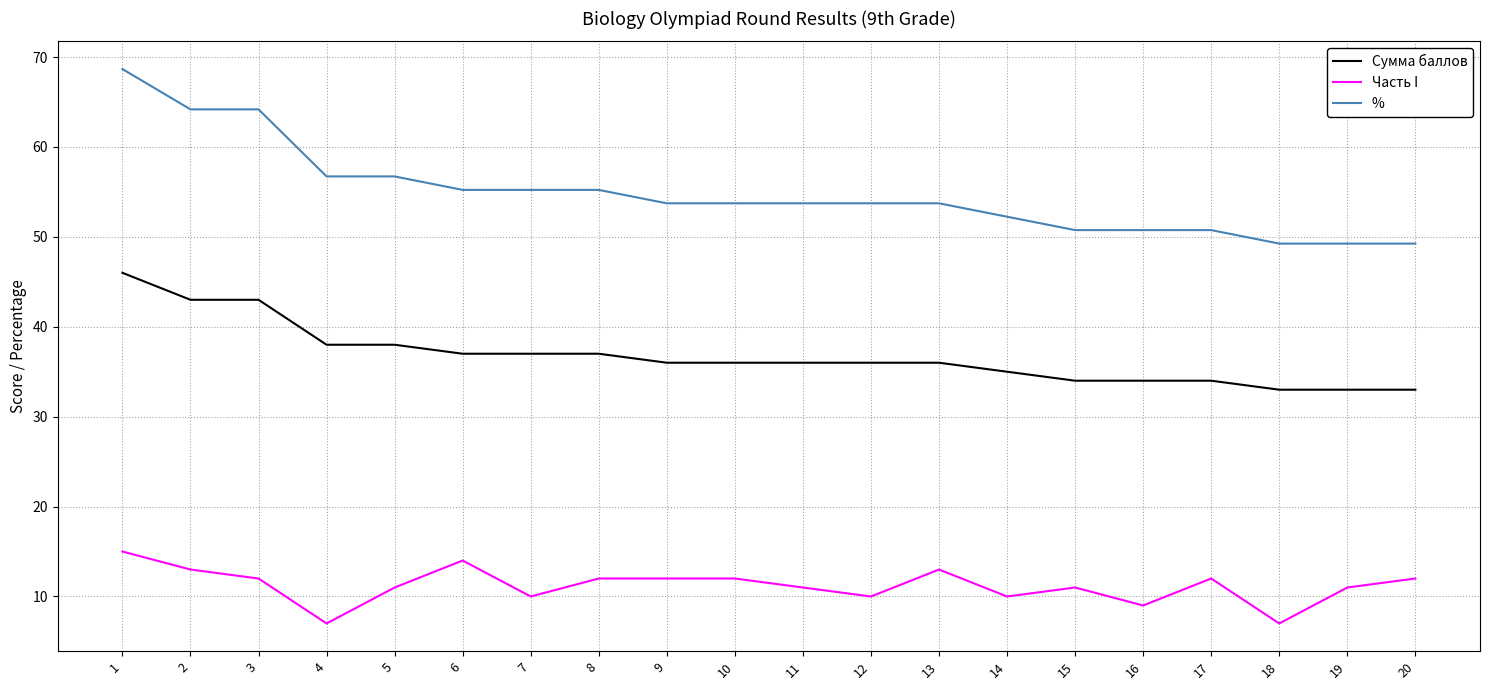

What is the minimum value for Сумма баллов?

33.0